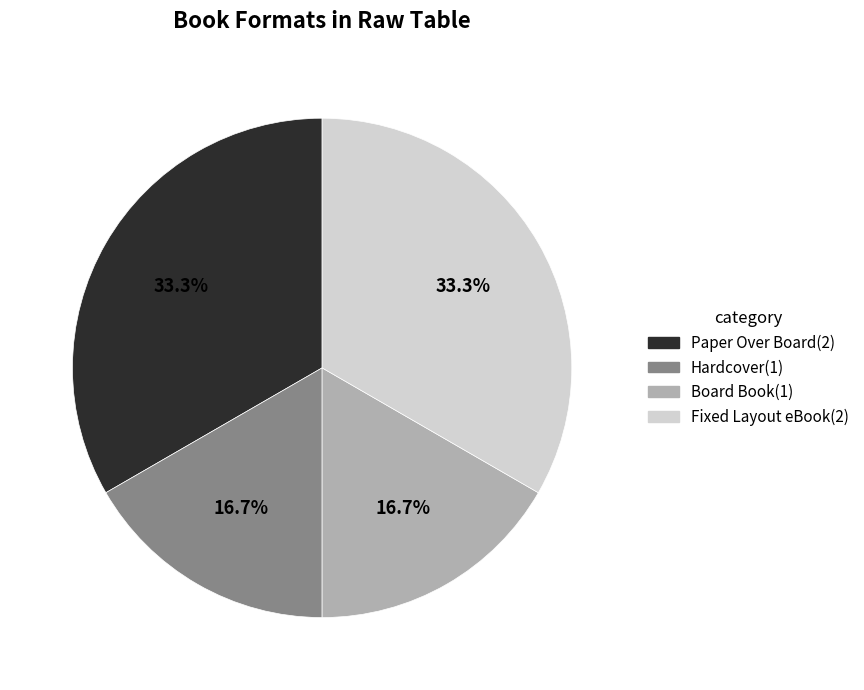

To the nearest percent, what is the difference between the largest and smallest slice percentages?

17%